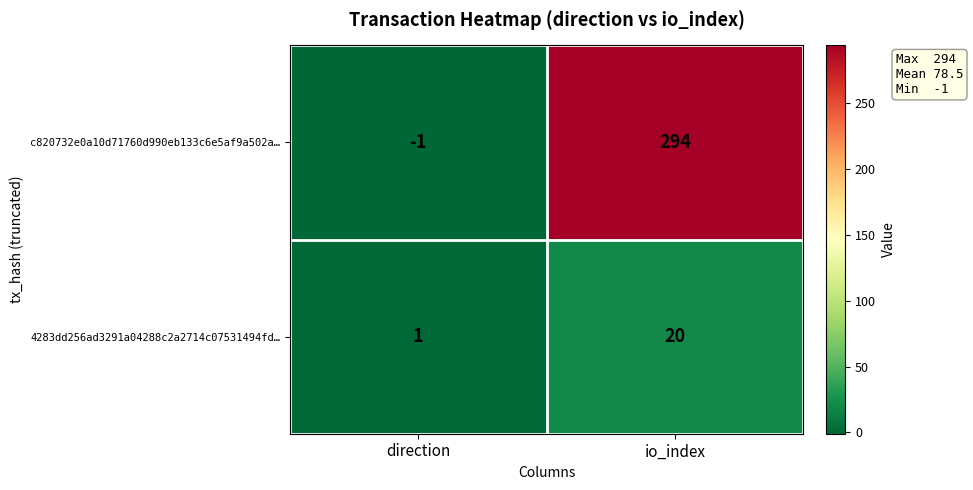

List the labels in order of c820732e0a10d71760d990eb133c6e5af9a502a… value, smallest first.

direction, io_index